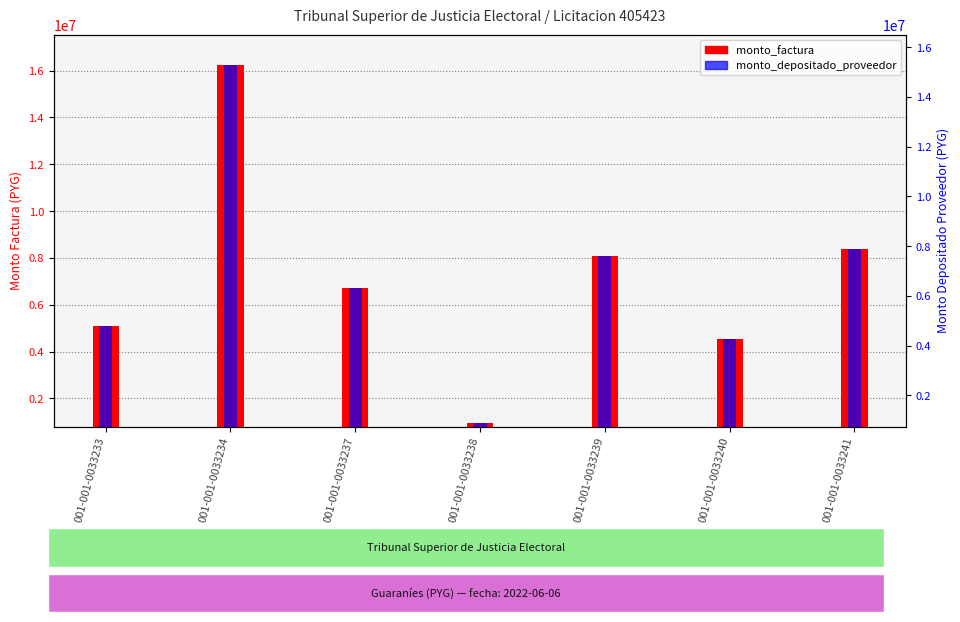

What is the sum of the monto_depositado_proveedor values at 001-001-0033238 and 001-001-0033239?

8507052